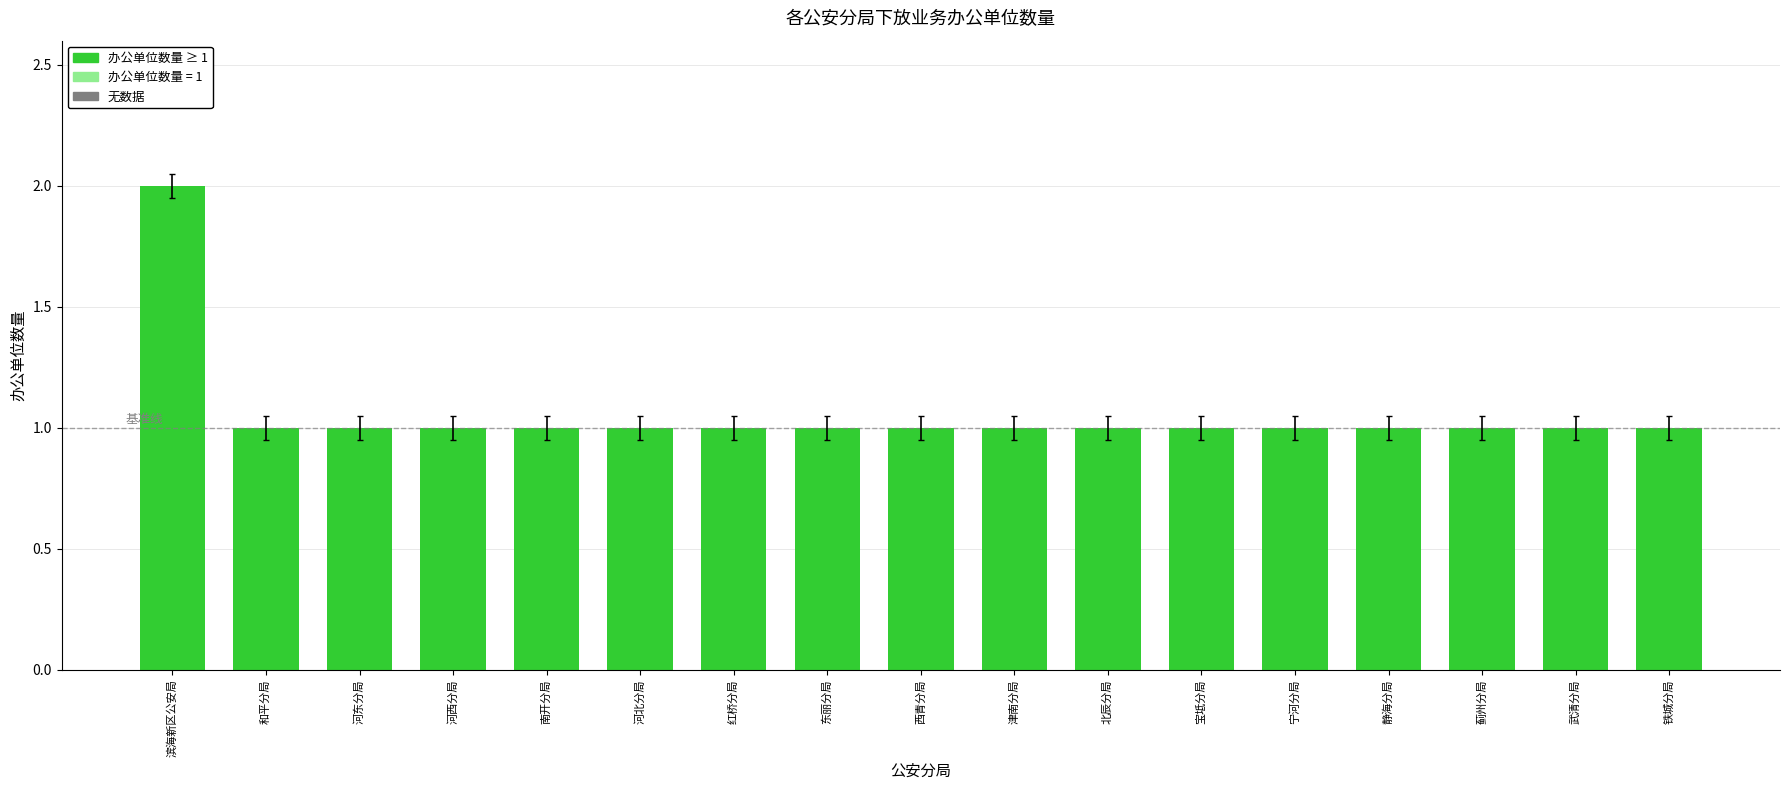

Is it true that the value at 滨海新区公安局 is 3?

False